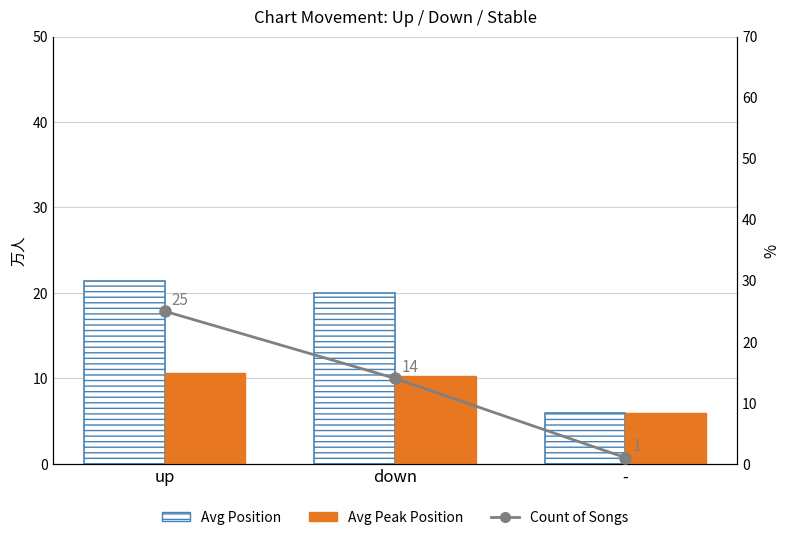

What is the spread (max minus min) of values at down?

9.7